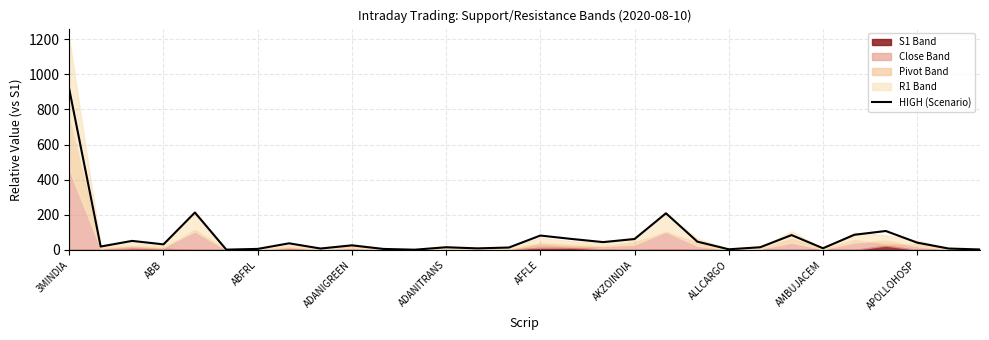

What is the value of the 15th point from the left?

13.7